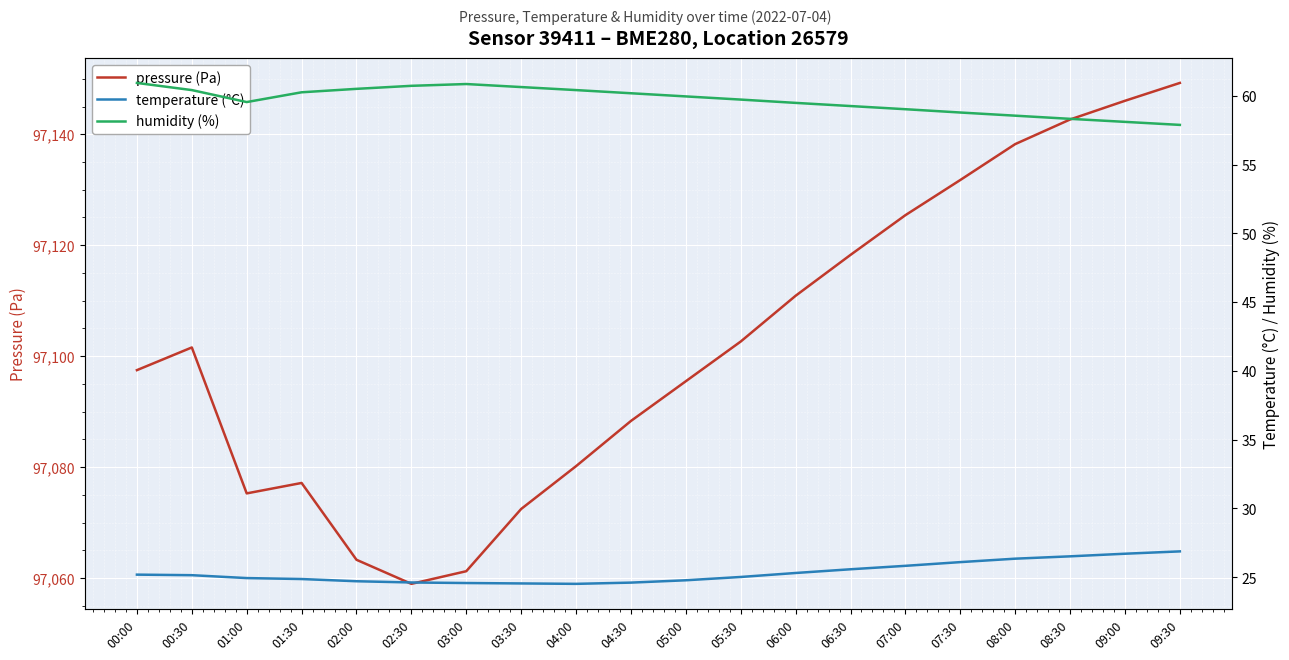

Does the chart display data point markers on the line(s)?

No